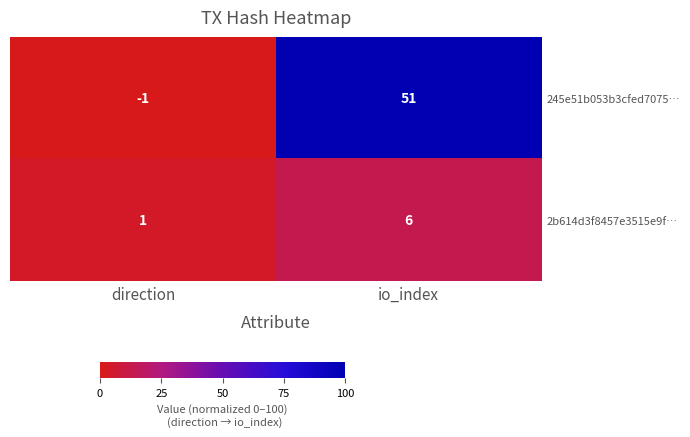

Which series has the largest total across all categories?

245e51b053b3cfed7075…